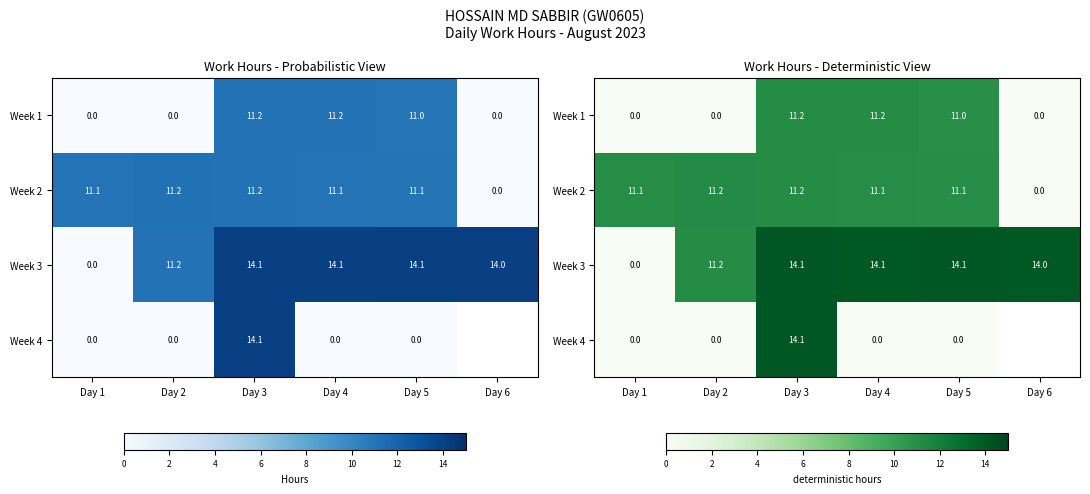

Which label corresponds to the smallest value in the chart?

Day 1